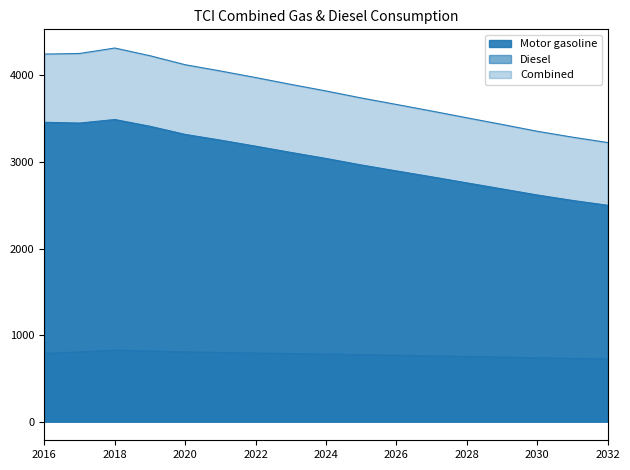

True or false: Diesel and Motor gasoline cross at least once.

False